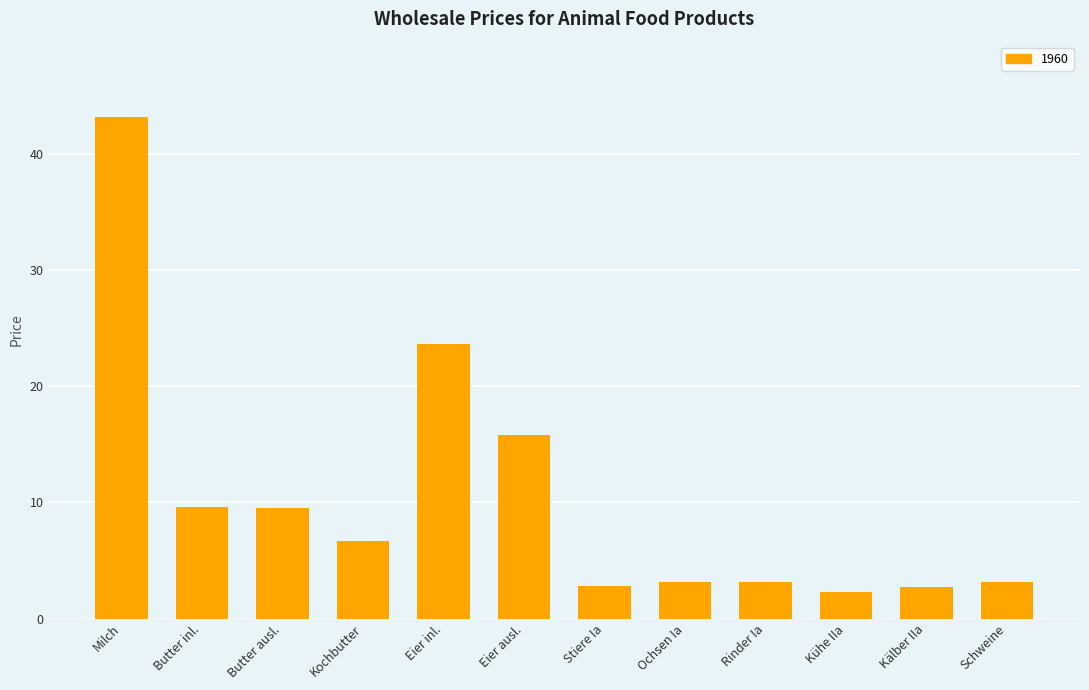

What is the sum of all values?

125.7